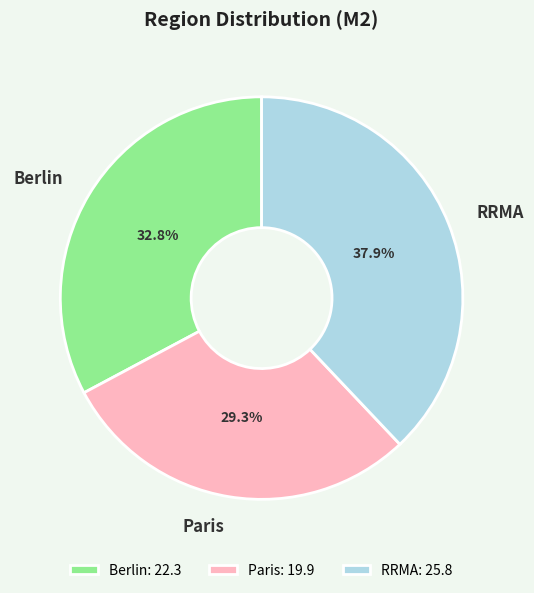

To the nearest percent, what is the difference between the largest and smallest slice percentages?

9%